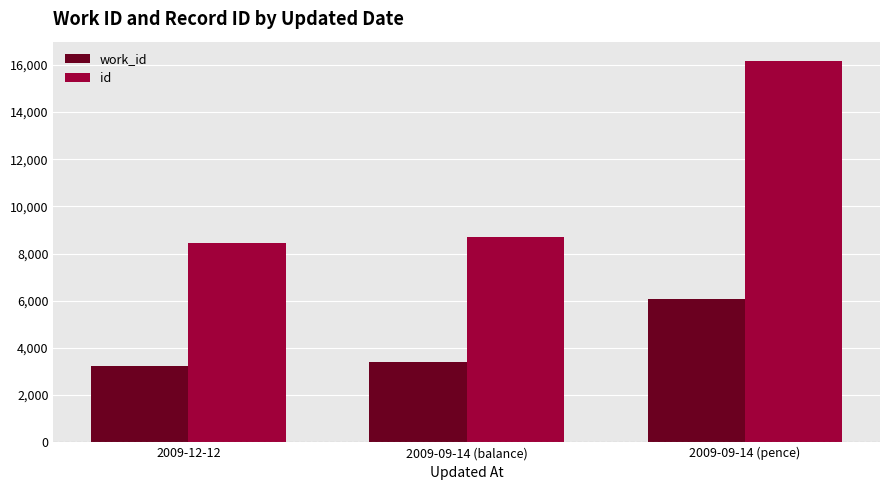

Is it true that work_id equals 851 at 2009-12-12?

False